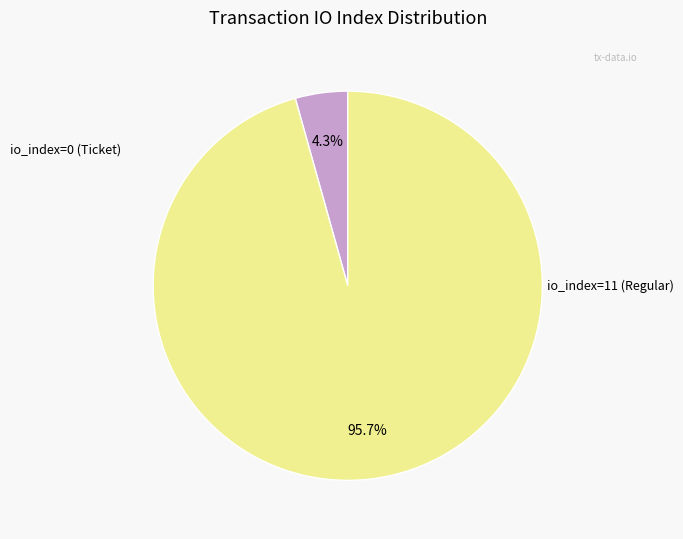

Is there a majority slice in this chart?

Yes